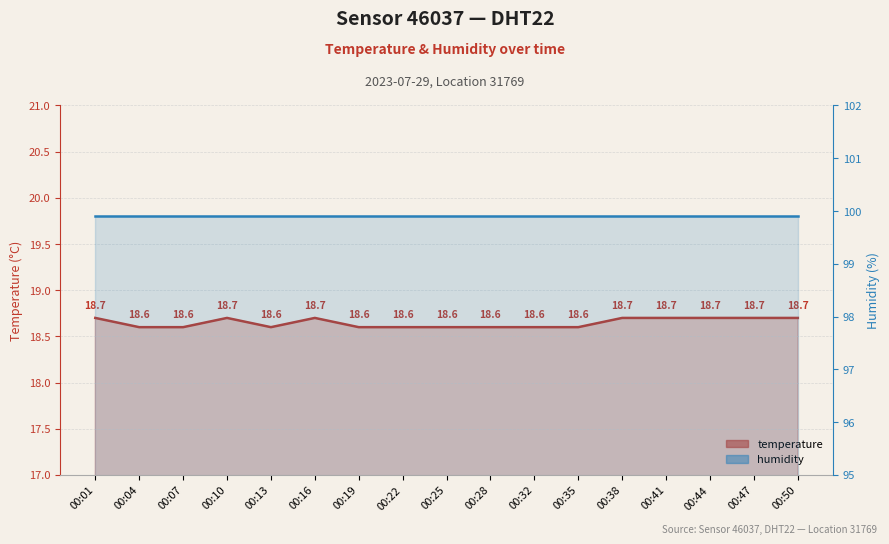

What is the maximum value shown in the chart?

18.7